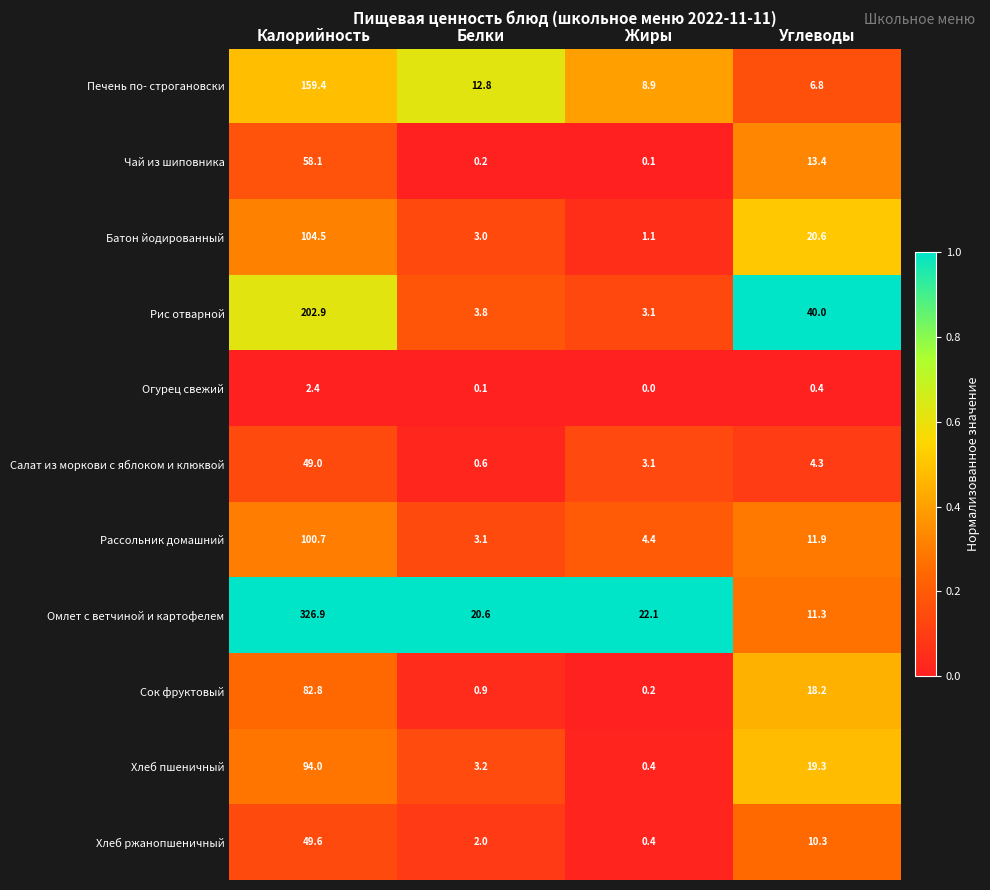

What is the average value of the Хлеб ржанопшеничный series?

15.6